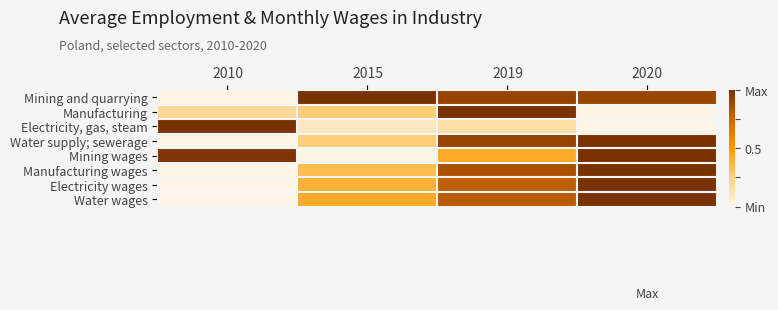

Reading left to right, what are all the values shown in this chart?

Mining and quarrying: 2010=0.0	2015=1.0	2019=0.9	2020=0.9
Manufacturing: 2010=0.2	2015=0.3	2019=1.0	2020=0.0
Electricity, gas, steam: 2010=1.0	2015=0.1	2019=0.2	2020=0.0
Water supply; sewerage: 2010=0.0	2015=0.3	2019=0.9	2020=1.0
Mining wages: 2010=1.0	2015=0.0	2019=0.4	2020=1.0
Manufacturing wages: 2010=0.0	2015=0.3	2019=0.8	2020=1.0
Electricity wages: 2010=0.0	2015=0.4	2019=0.8	2020=1.0
Water wages: 2010=0.0	2015=0.4	2019=0.8	2020=1.0